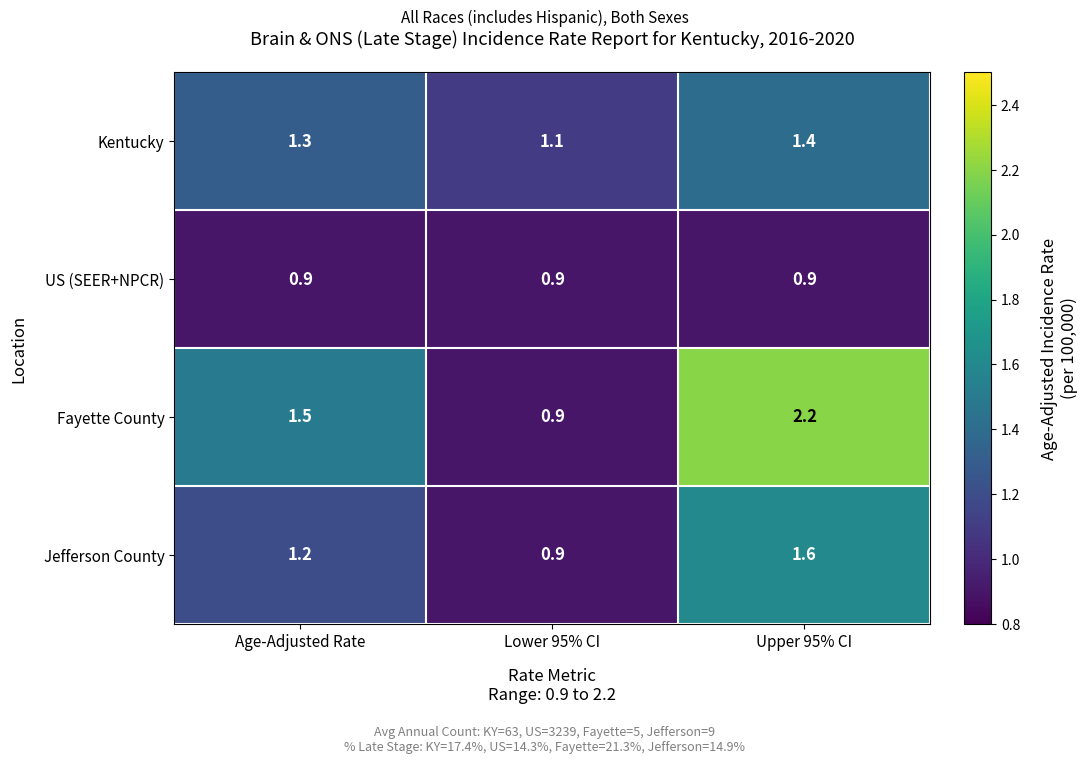

What is the sum of all Jefferson County values?

3.7